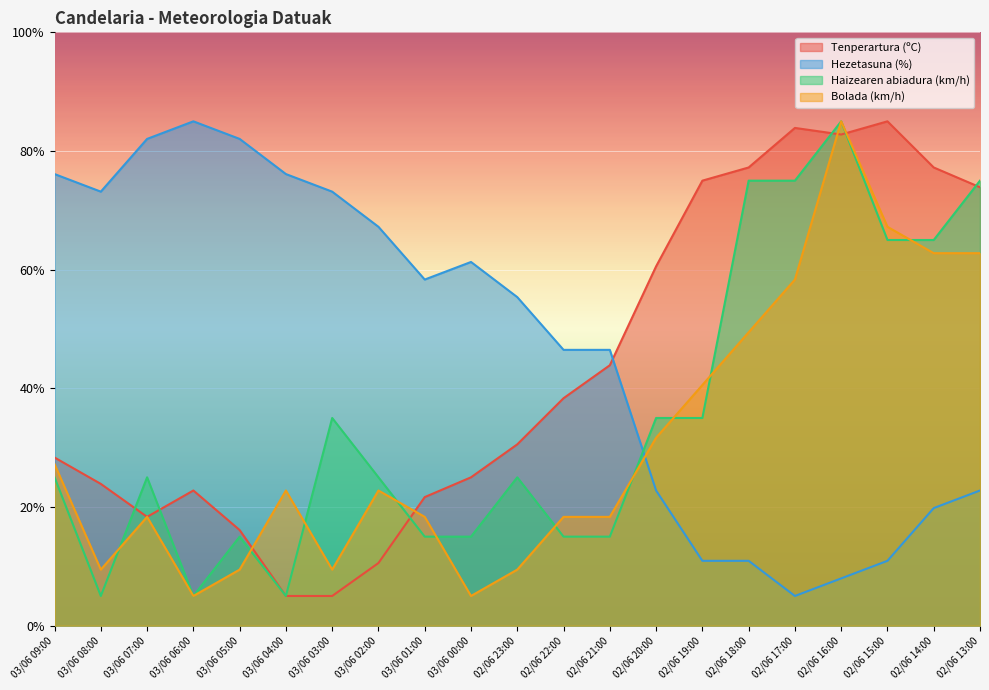

What is the spread (max minus min) of values at 03/06 04:00?

71.1